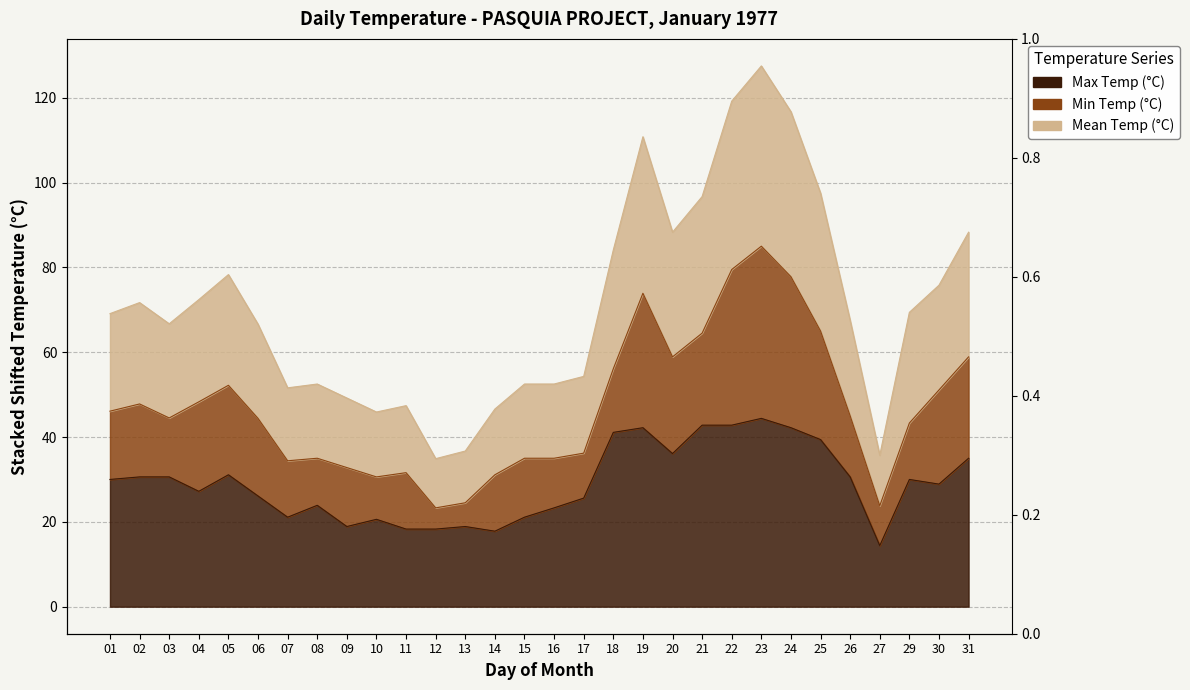

True or false: Max Temp (°C) and Mean Temp (°C) cross at least once.

False